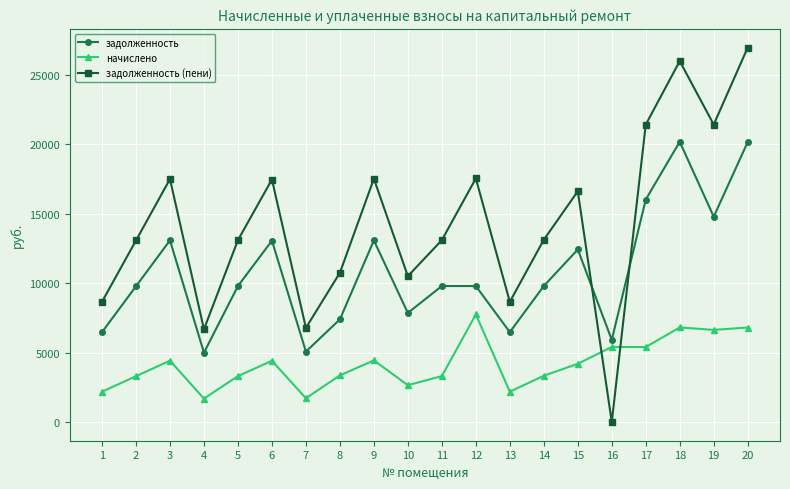

Which series has the largest total across all categories?

задолженность (пени)